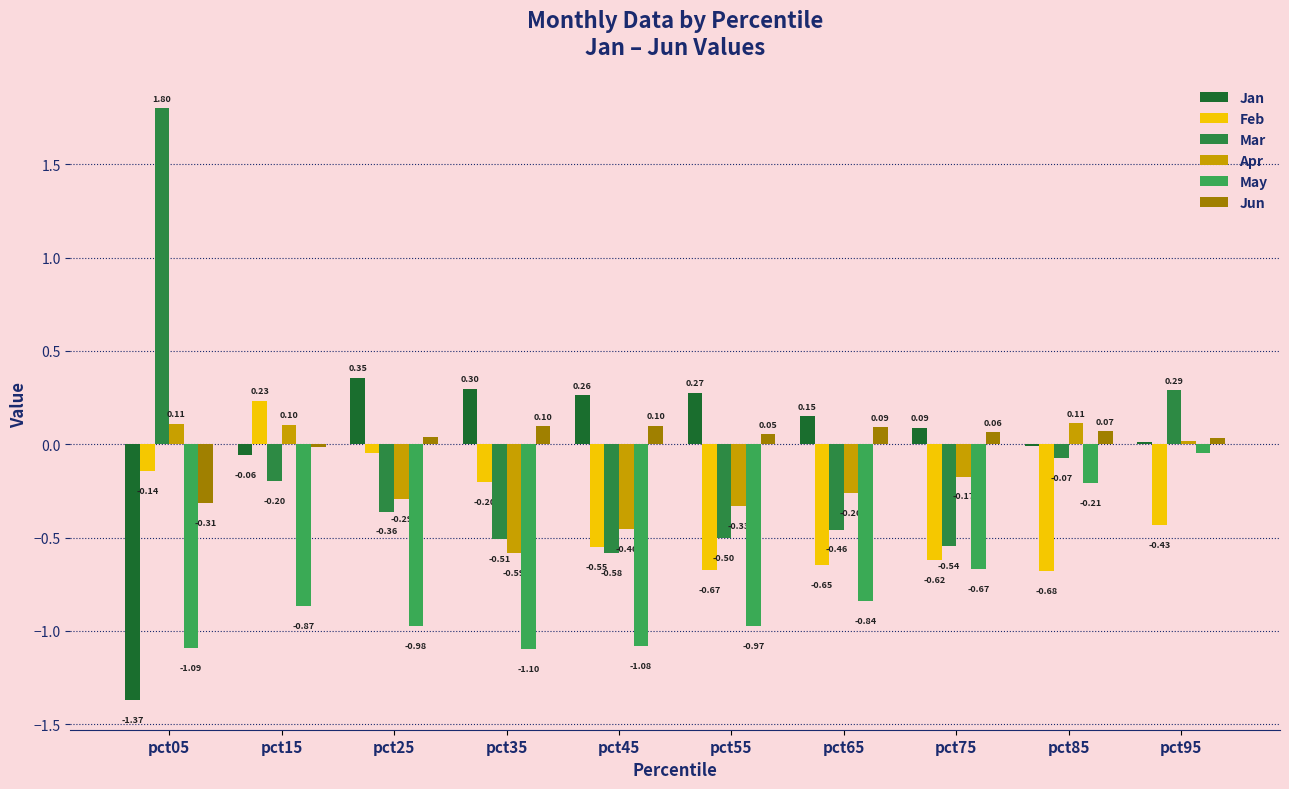

How many groups of bars are there?

10